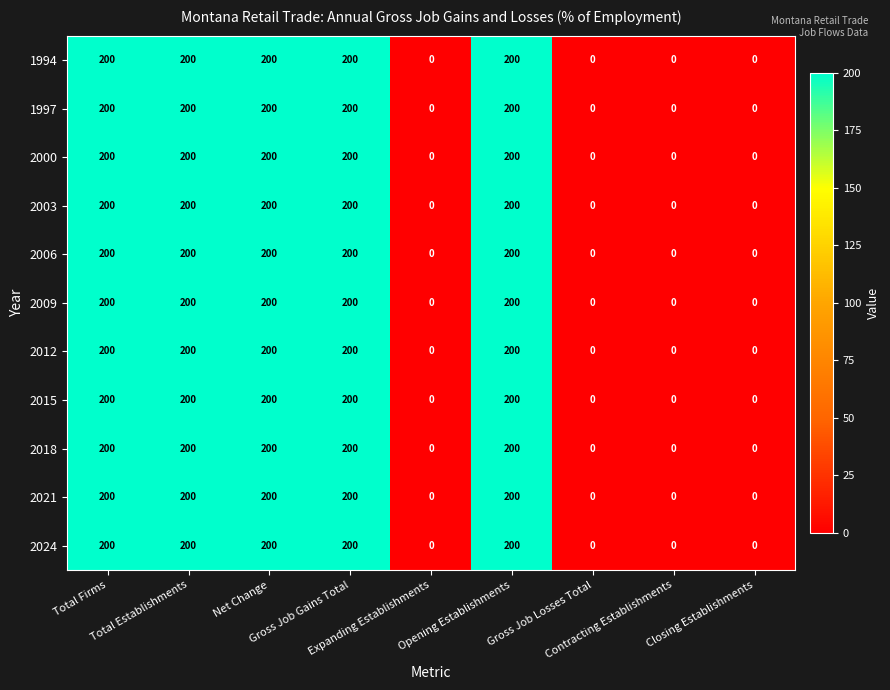

At how many categories does at least one series exceed 15?

5